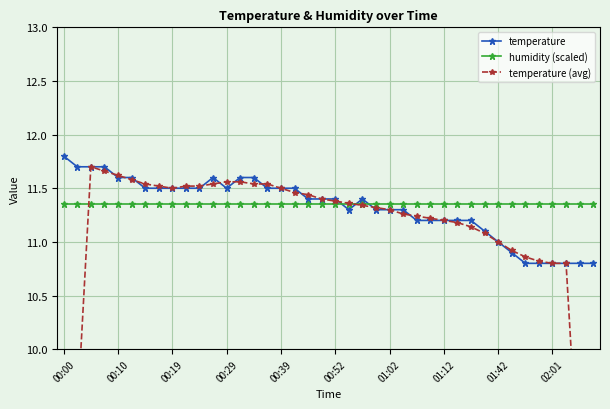

List the series in order of their peak value, highest first.

temperature, temperature (avg), humidity (scaled)